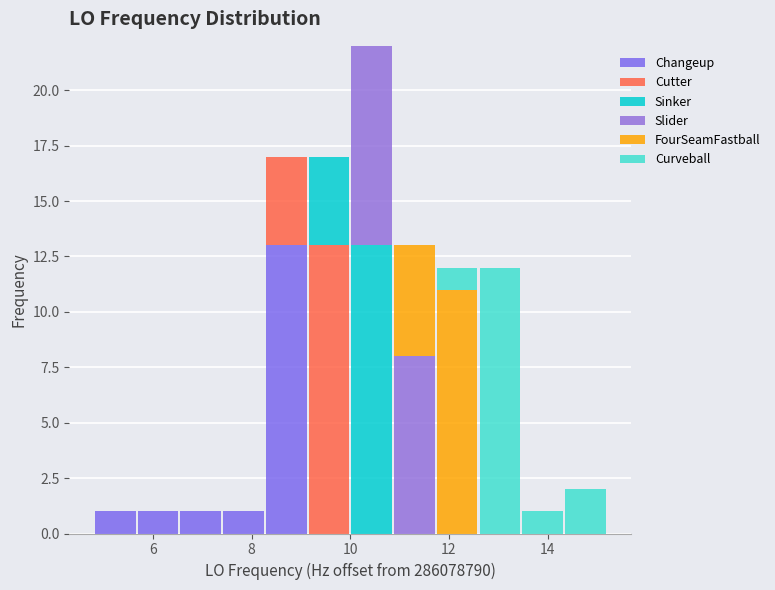

Reading left to right, transcribe this chart: for each stacked bar, give the range it covers on the x-axis and its total height. Neither the bar edges nor the heights are printed on the chart, so give them approximately, as read against the axes.

4.8 to 5.6: 1
5.6 to 6.6: 1
6.6 to 7.4: 1
7.4 to 8.2: 1
8.2 to 9.2: 17
9.2 to 10.0: 17
10.0 to 10.8: 22
10.8 to 11.8: 13
11.8 to 12.6: 12
12.6 to 13.4: 12
13.4 to 14.4: 1
14.4 to 15.2: 2